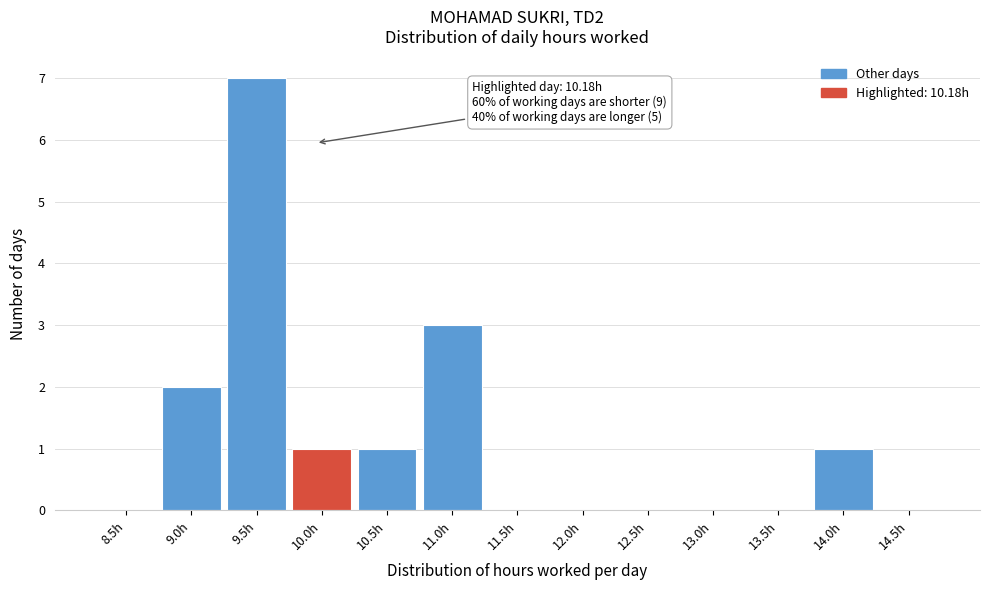

Reading left to right, transcribe all the data shown in this chart.

8.5h=0	9.0h=2	9.5h=7	10.0h=1	10.5h=1	11.0h=3	11.5h=0	12.0h=0	12.5h=0	13.0h=0	13.5h=0	14.0h=1	14.5h=0